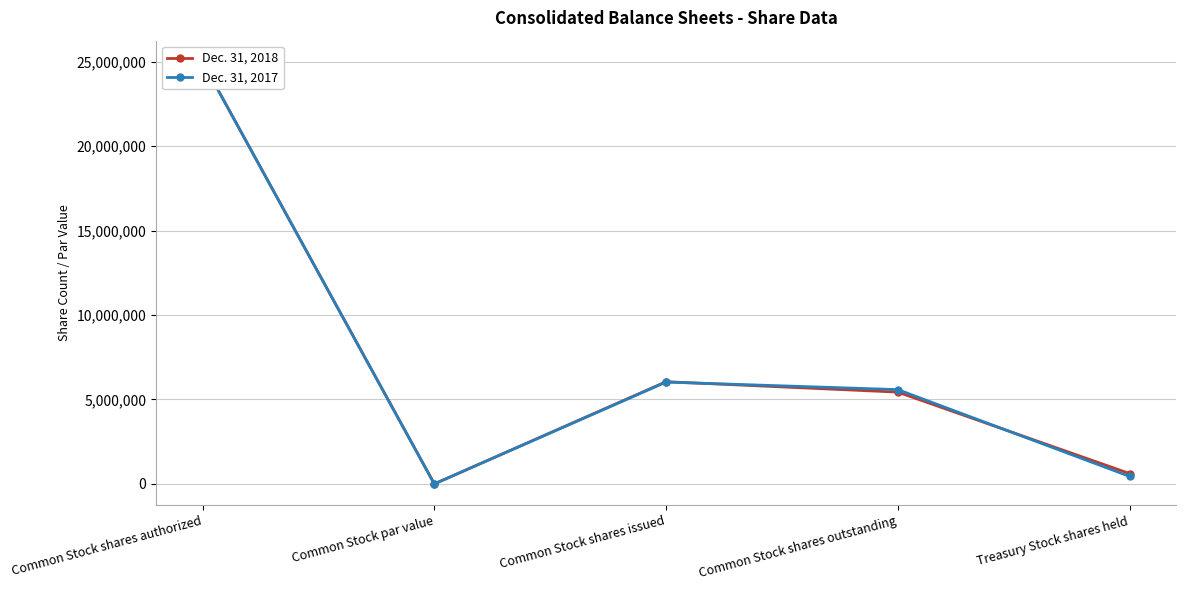

Which series changed the most between Common Stock shares authorized and Common Stock shares outstanding?

Dec. 31, 2018